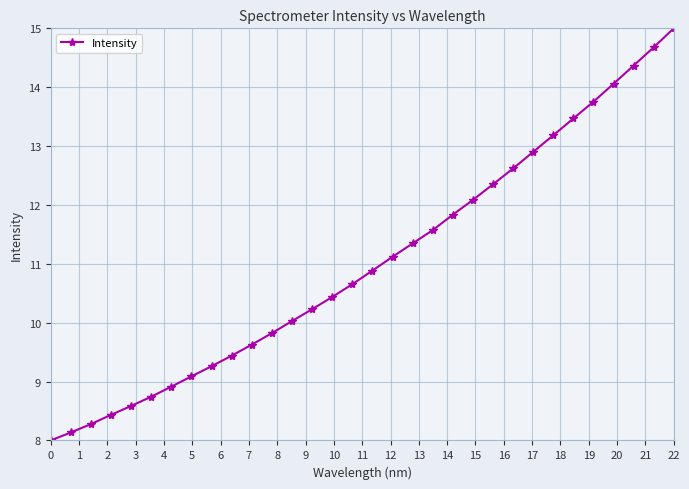

What is the value of the 2nd point from the left?

8.1